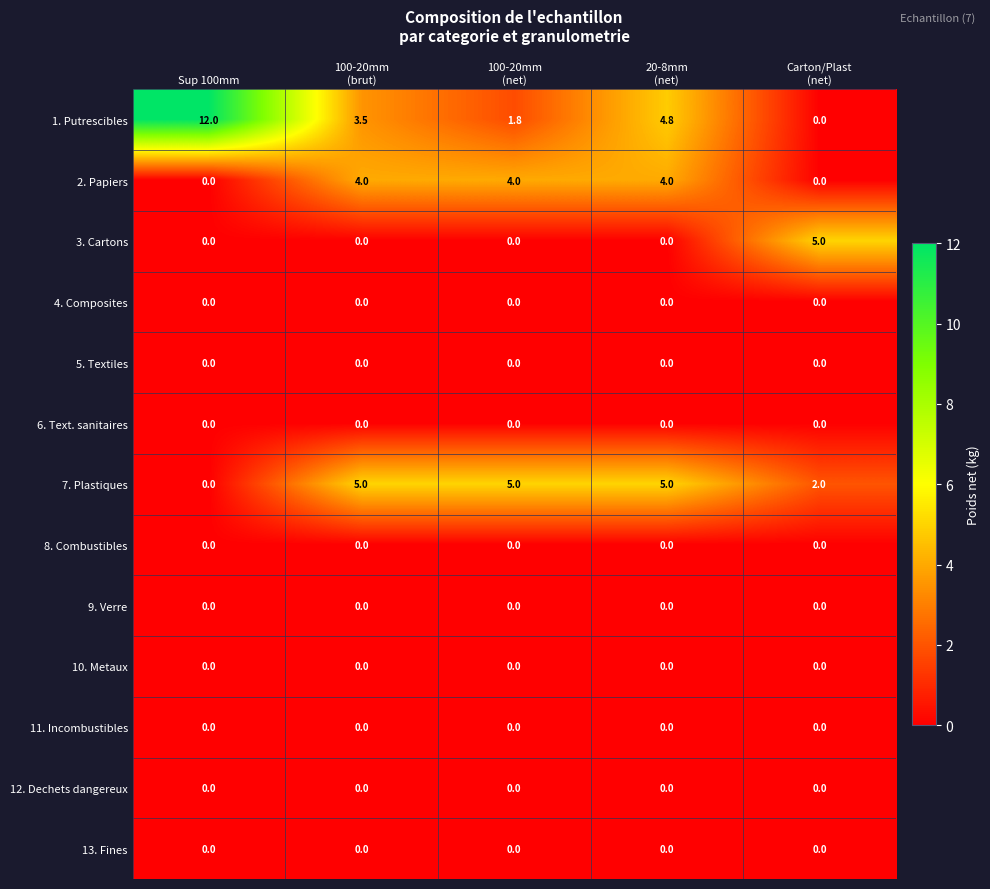

Count the number of data series in this chart.

13